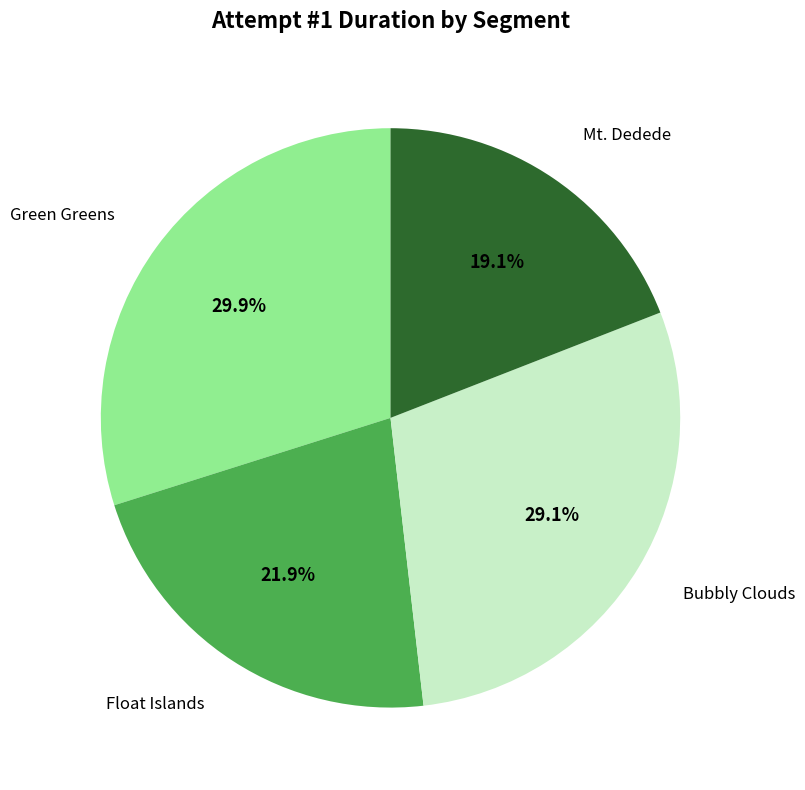

Does any single category account for the majority?

No